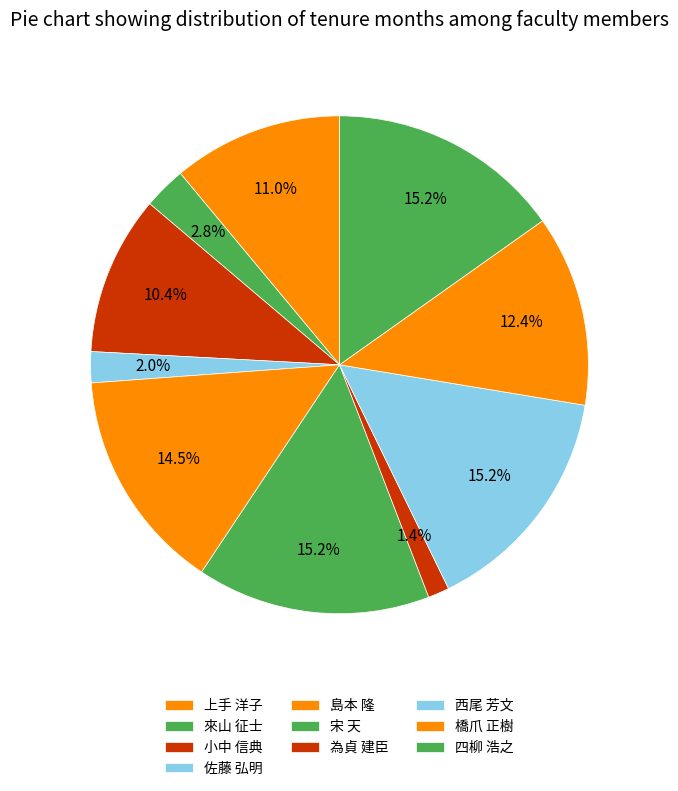

How many segments does this pie chart have?

10